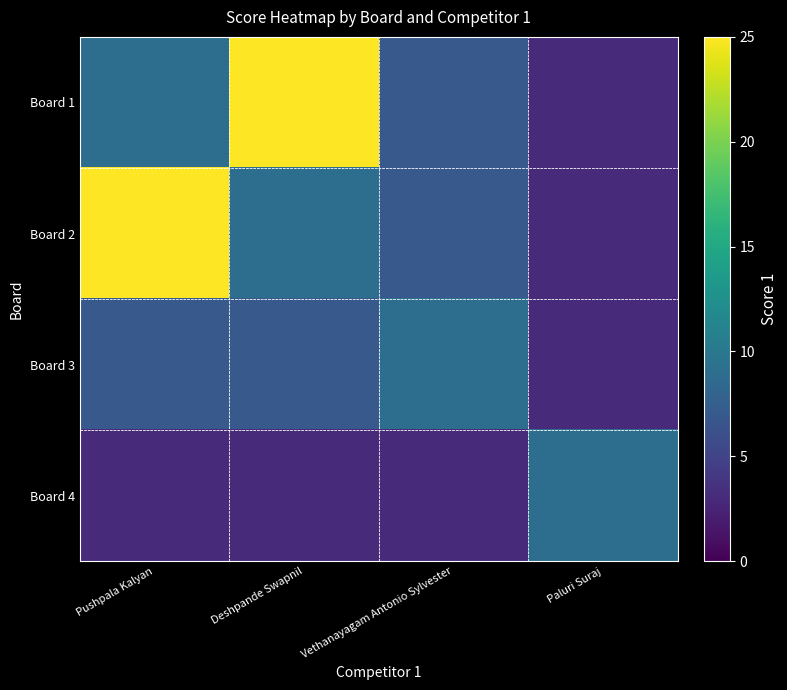

Which has a higher value, Vethanayagam Antonio Sylvester or Deshpande Swapnil?

Deshpande Swapnil